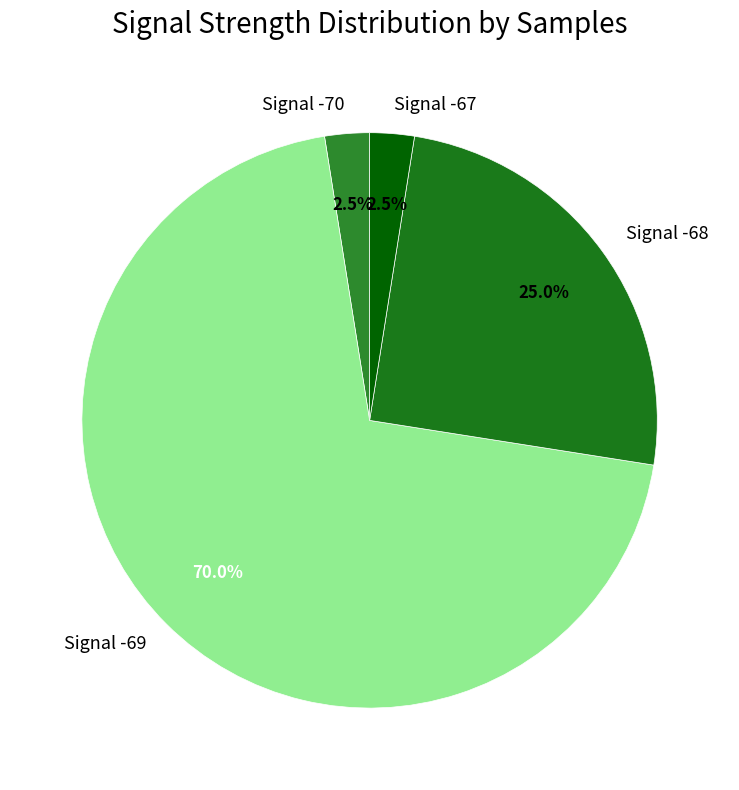

Which slice represents more than half of the pie?

Signal -69